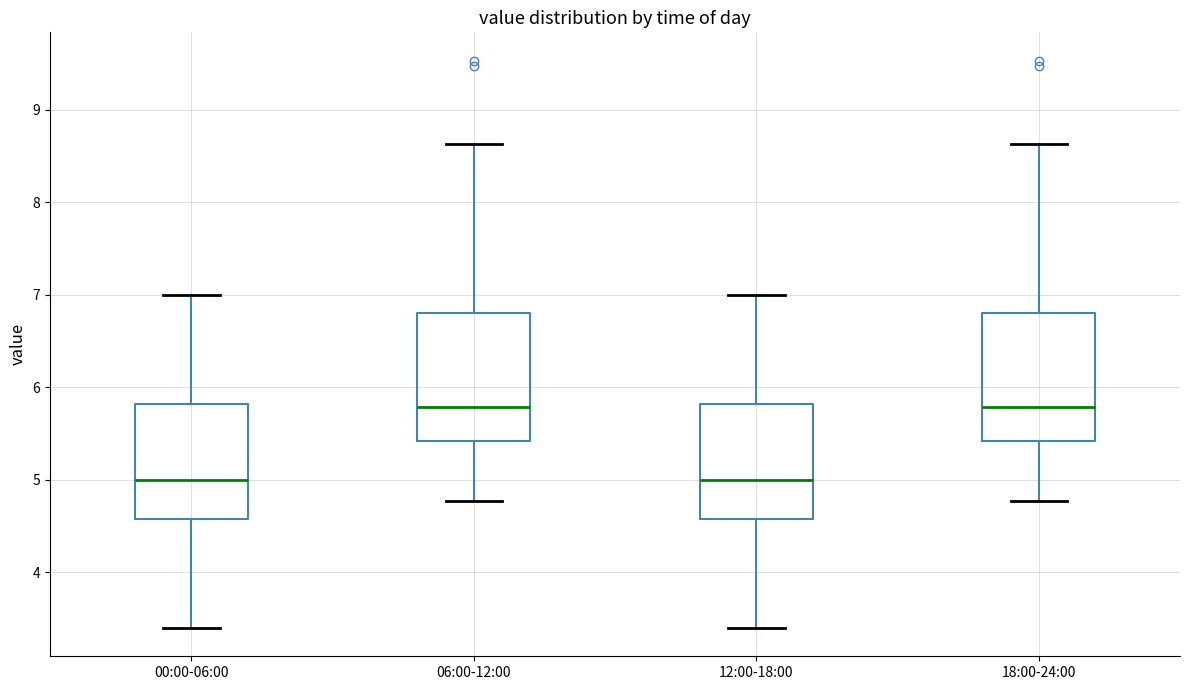

Reading left to right, read every box against the y-axis: the position of its median line, the range the box covers, and the ends of its whiskers. The values are not printed on the chart, so give them approximately, as read against the axis.

00:00-06:00: median 5.0, box 4.6 to 5.8, whiskers 3.4 to 7.0
06:00-12:00: median 5.8, box 5.4 to 6.8, whiskers 4.8 to 8.6
12:00-18:00: median 5.0, box 4.6 to 5.8, whiskers 3.4 to 7.0
18:00-24:00: median 5.8, box 5.4 to 6.8, whiskers 4.8 to 8.6